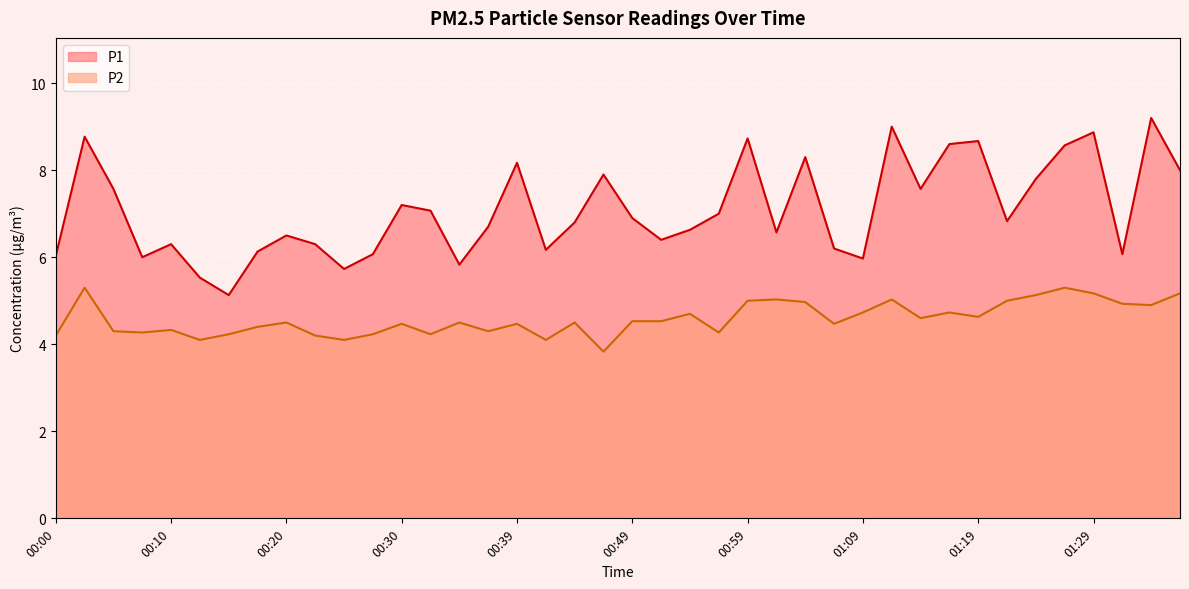

The P1 series shows 4.3 at 00:37. True or false?

False